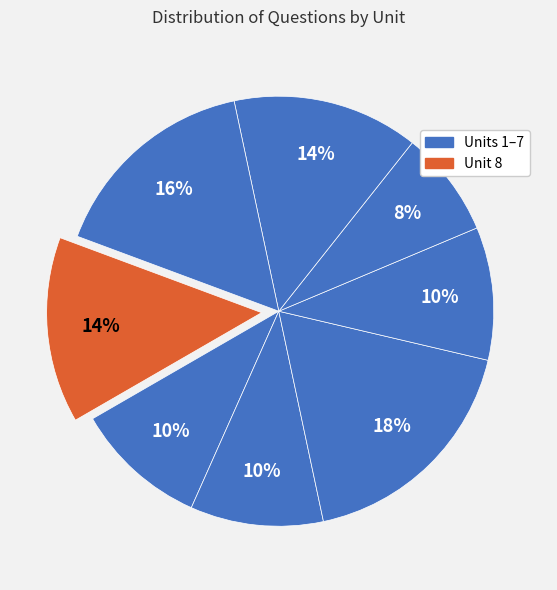

How many slices are in this pie chart?

8